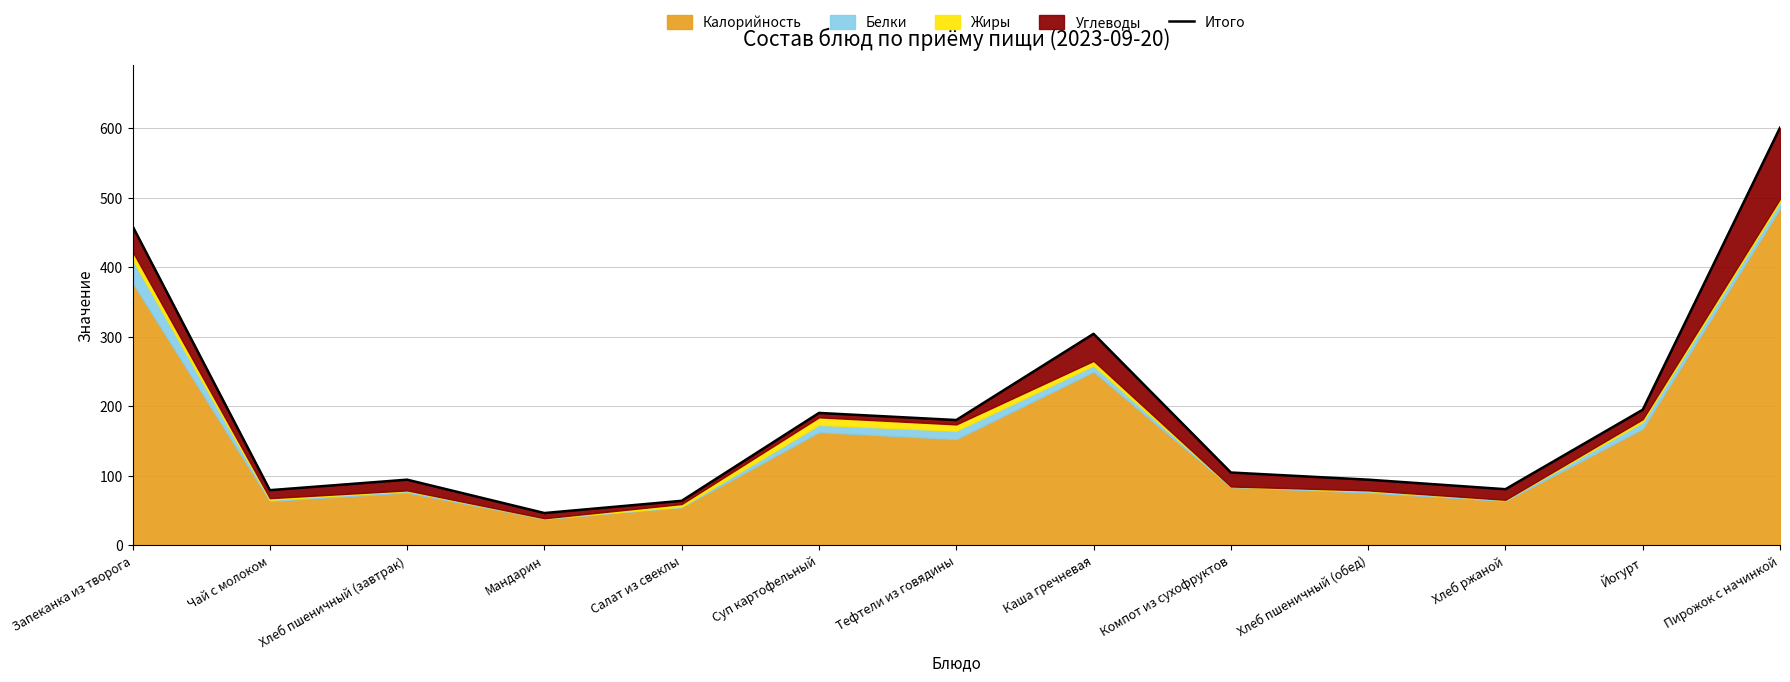

At which label does the data first exceed 104?

Запеканка из творога